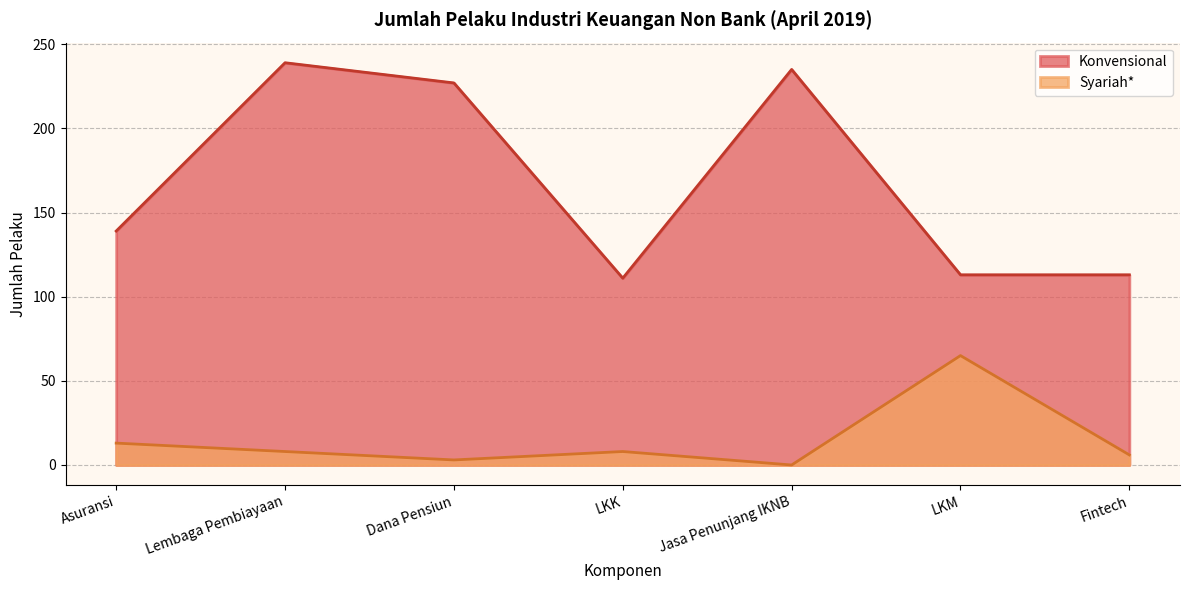

Which series has the largest total across all categories?

Konvensional